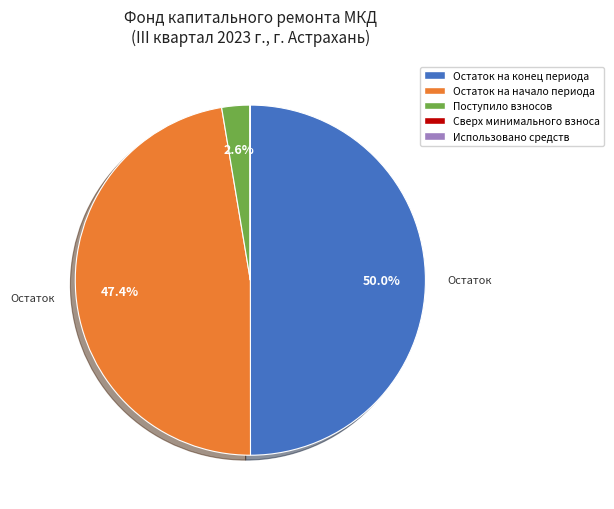

Between Остаток на начало периода and Поступило взносов, which is larger?

Остаток на начало периода